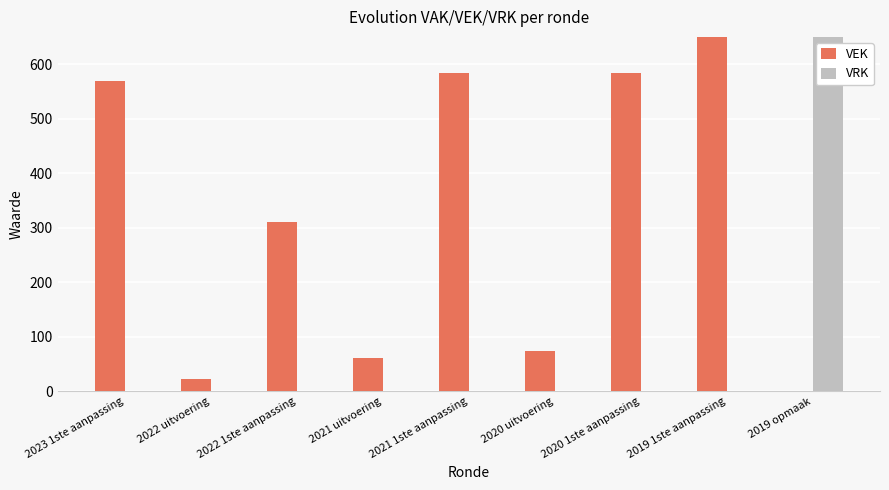

How many values in the VEK series exceed 311?

4